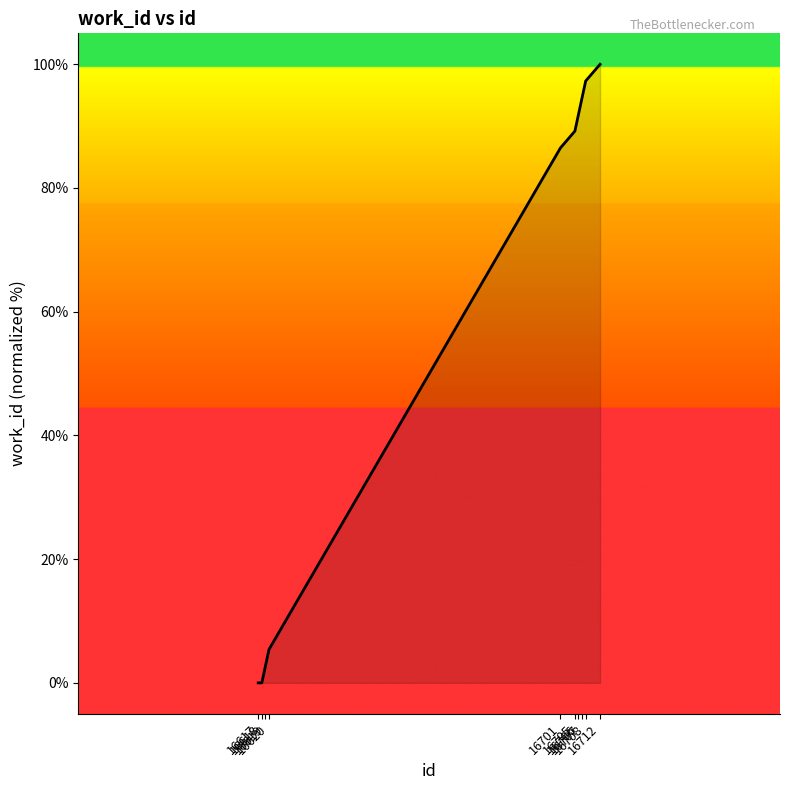

What is the difference between the maximum and minimum values?

100.0